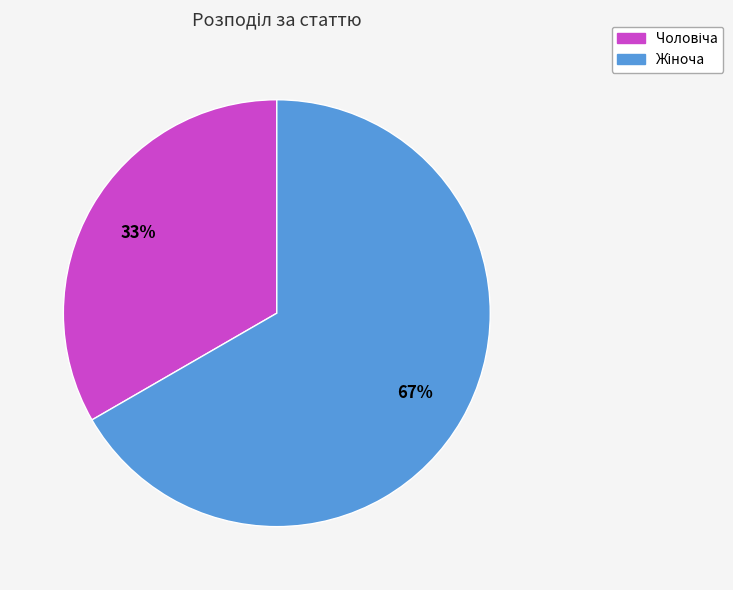

Count the number of slices in the pie.

2